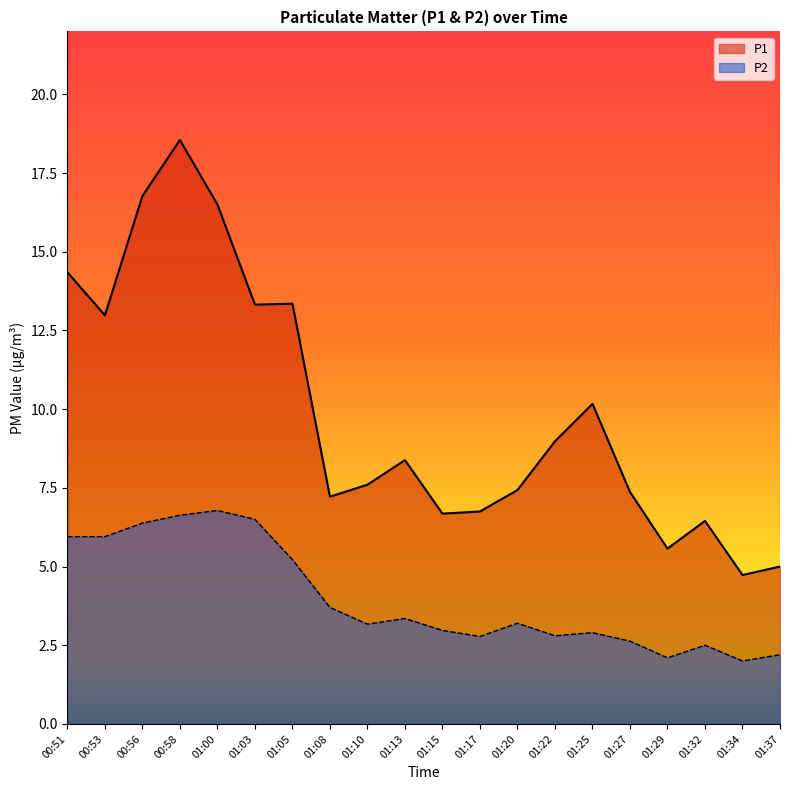

At how many categories does at least one series exceed 11?

7